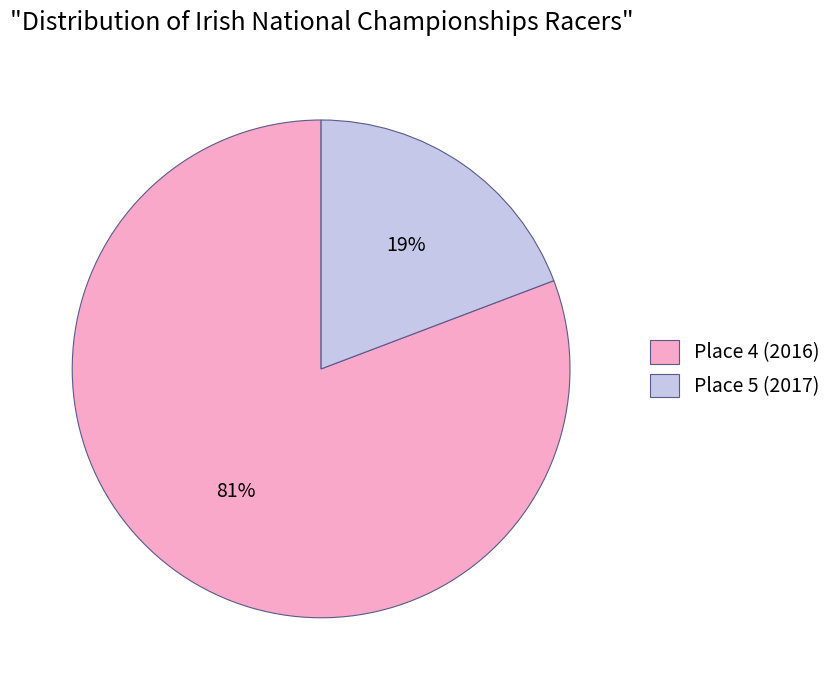

To the nearest percent, what percentage of the pie is Place 4 (2016)?

81%